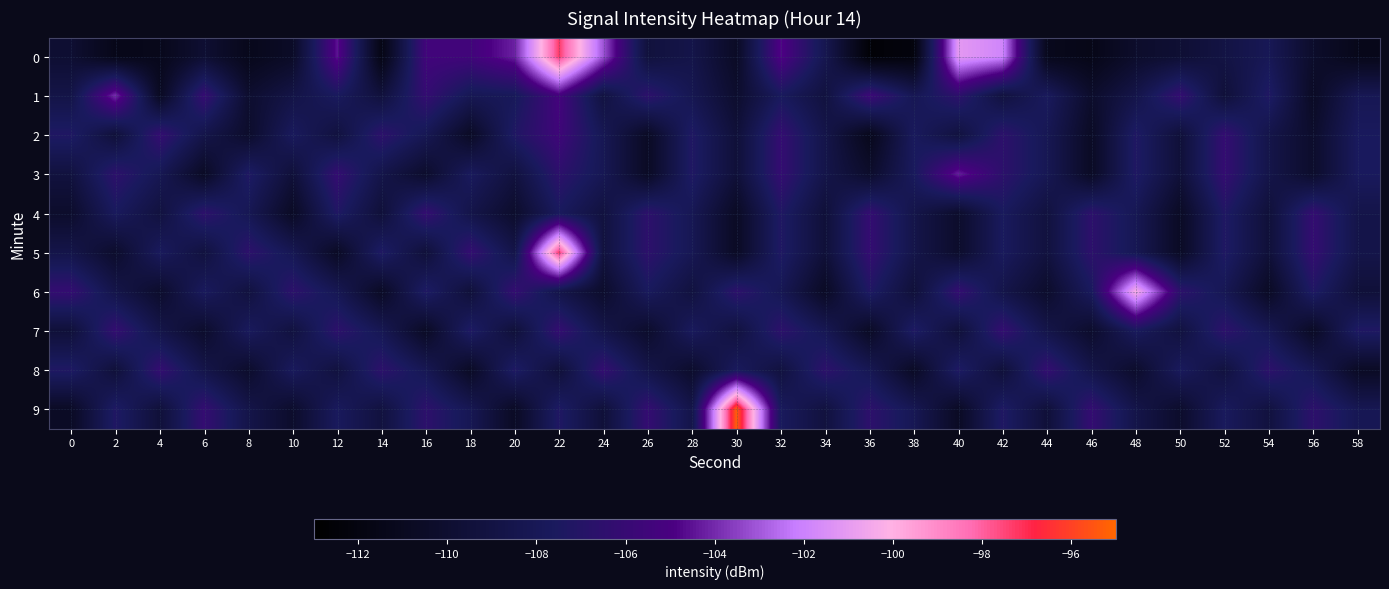

What is the maximum value shown in the chart?

-95.2